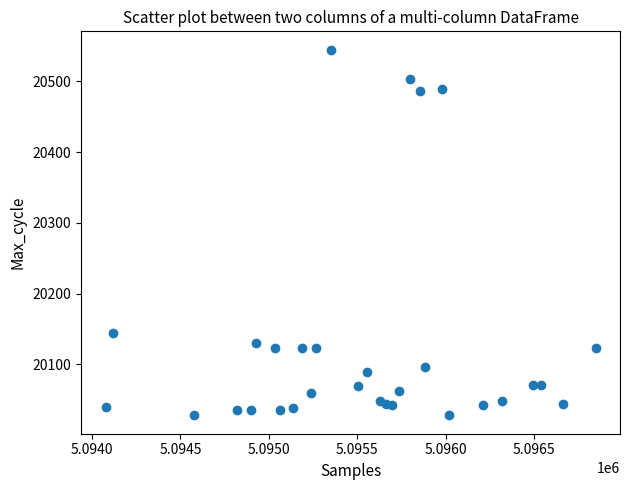

What Y value in the scatter plot is closest to 20286?

20144